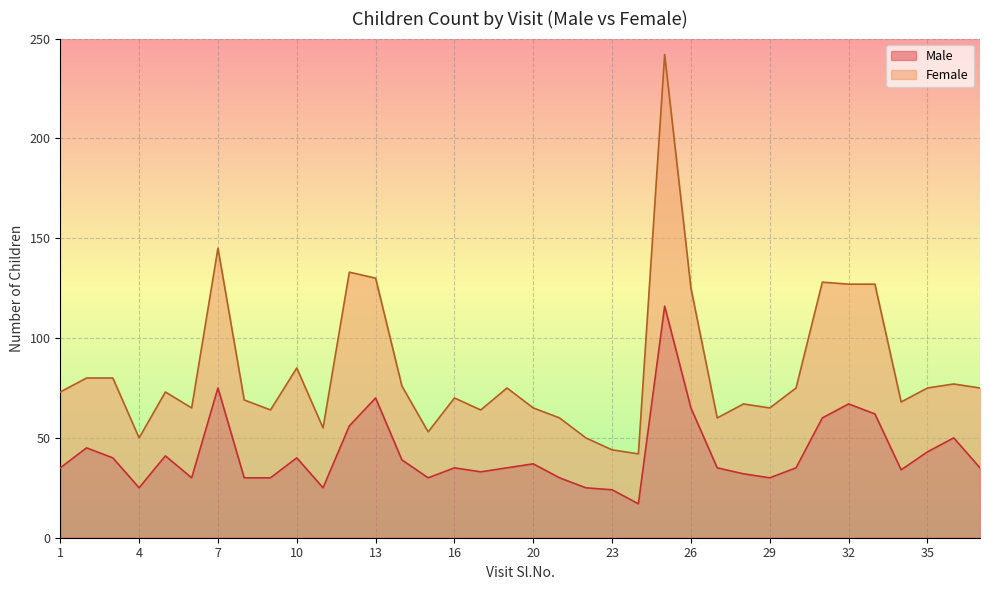

True or false: Female and Male cross at least once.

False